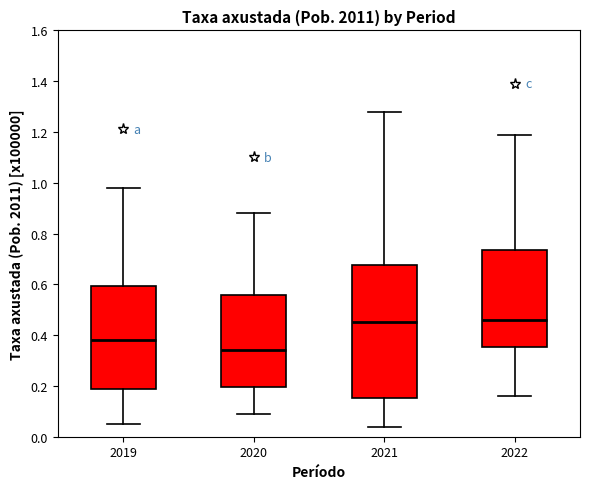

Reading left to right, transcribe this box plot: for each box, give where its median line is, the range the box spans, and where its two whiskers end, as read against the y-axis. The values are not printed on the chart, so give them approximately, as read against the axis.

2019: median 0.38, box 0.18 to 0.60, whiskers 0.06 to 0.98
2020: median 0.34, box 0.20 to 0.56, whiskers 0.10 to 0.88
2021: median 0.46, box 0.16 to 0.68, whiskers 0.04 to 1.28
2022: median 0.46, box 0.36 to 0.74, whiskers 0.16 to 1.20